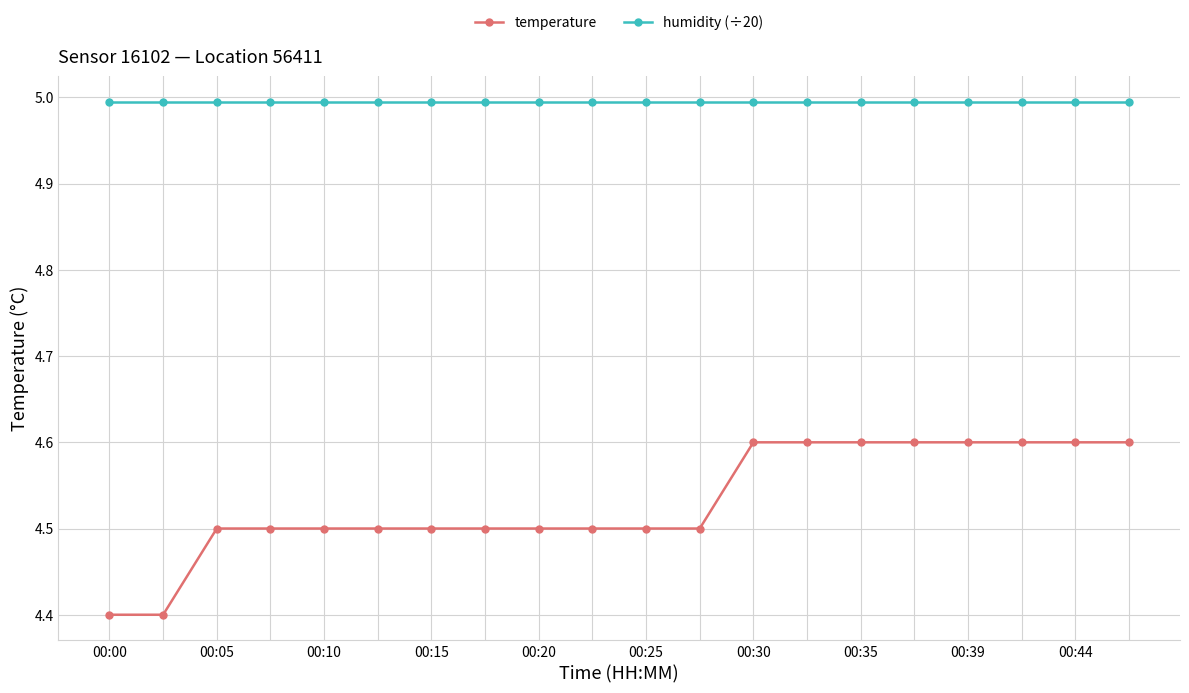

List the series in order of their overall mean, highest first.

humidity (÷20), temperature